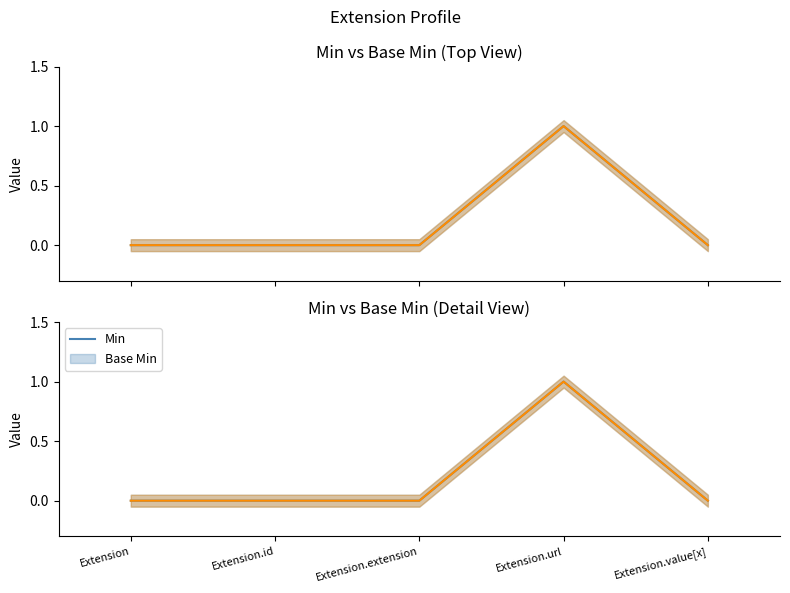

True or false: Base Min and Min cross at least once.

False